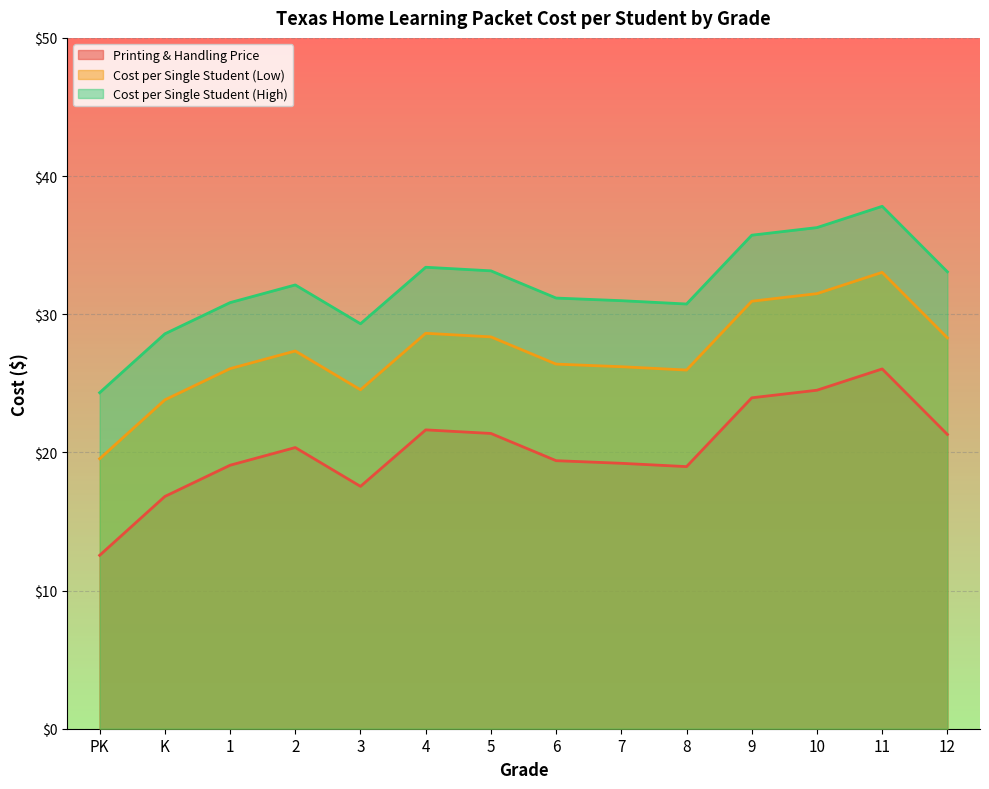

At which label is Cost per Single Student (High) closest to 31?

7